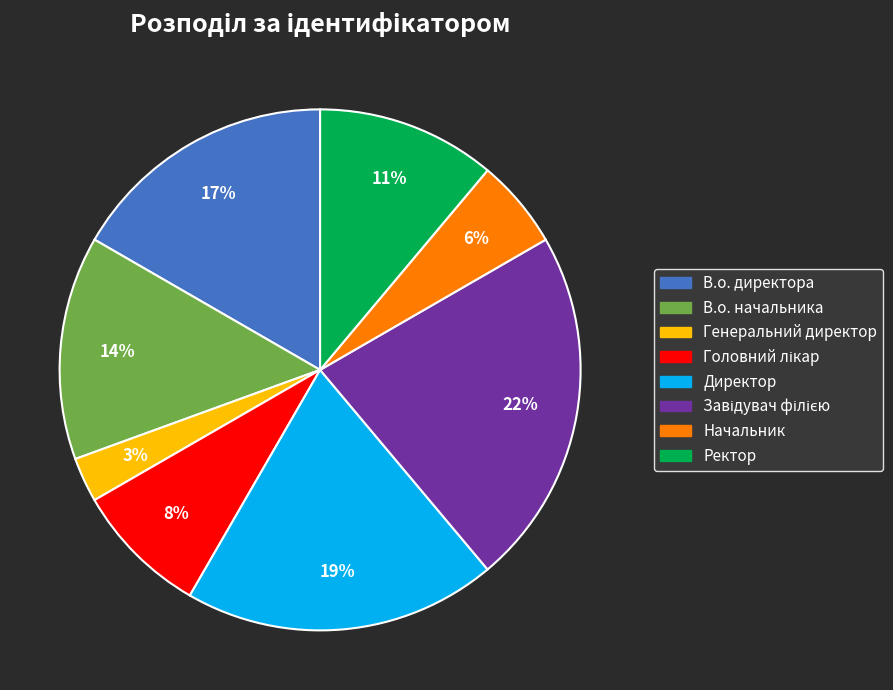

Which category has the smallest portion of the pie?

Генеральний директор